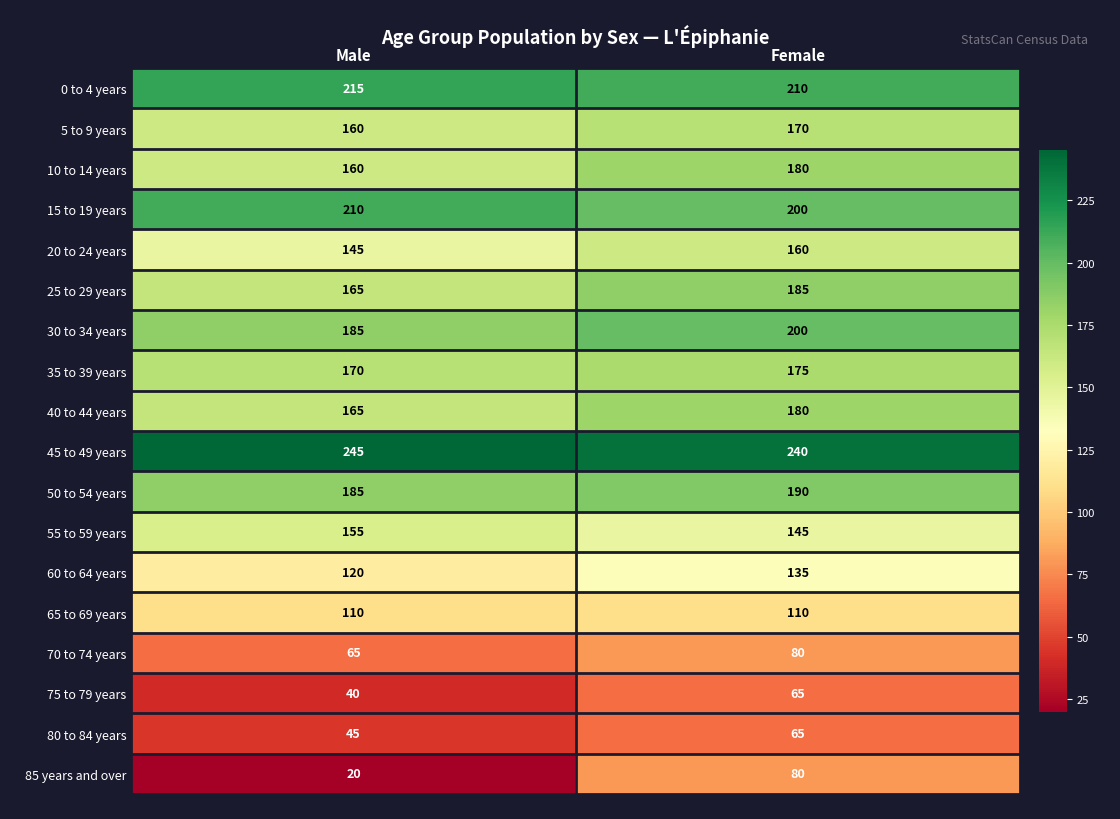

What is the maximum value shown in the chart?

245